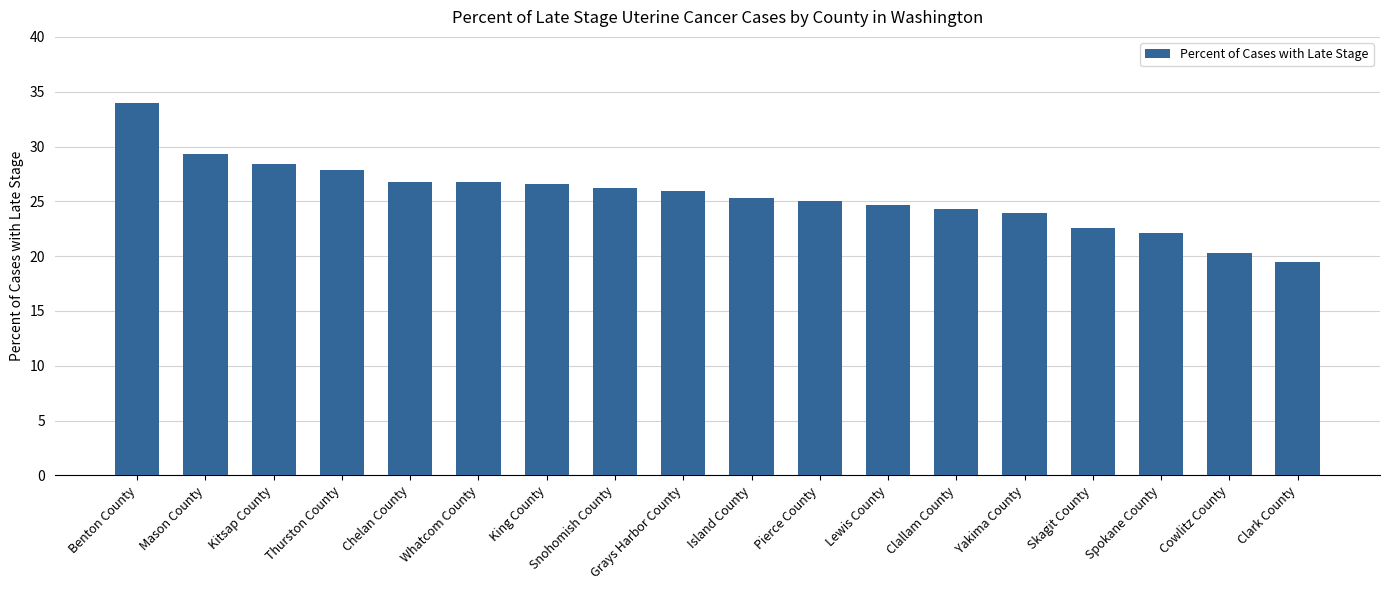

The value at Grays Harbor County is 11.5. True or false?

False